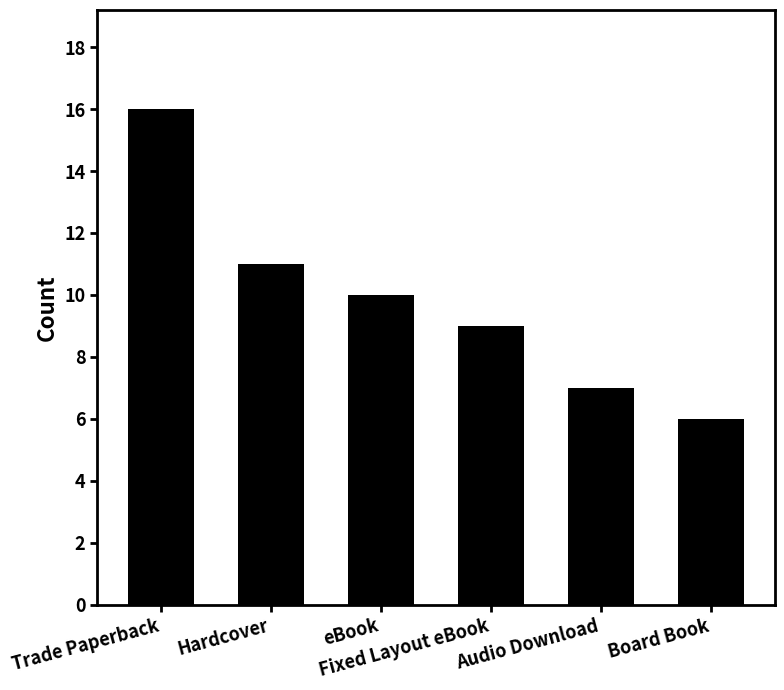

How many values are below 10?

3